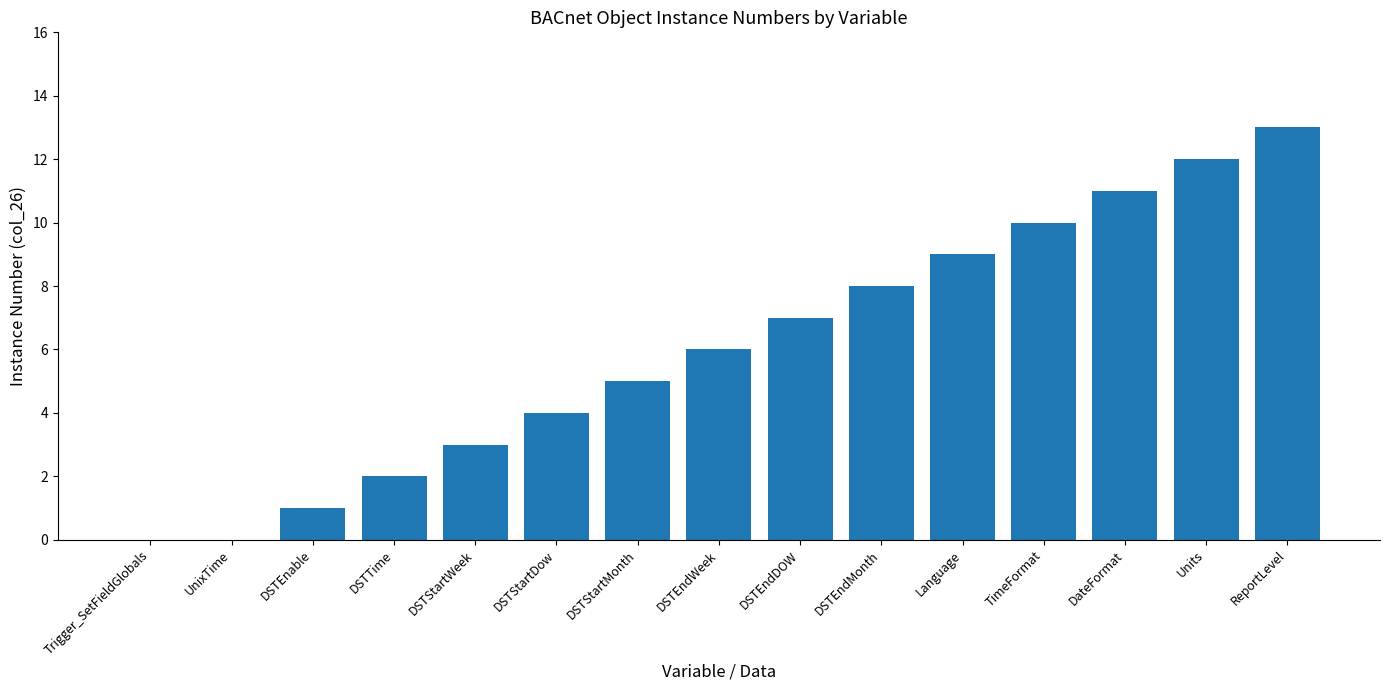

Read the value at Language.

9